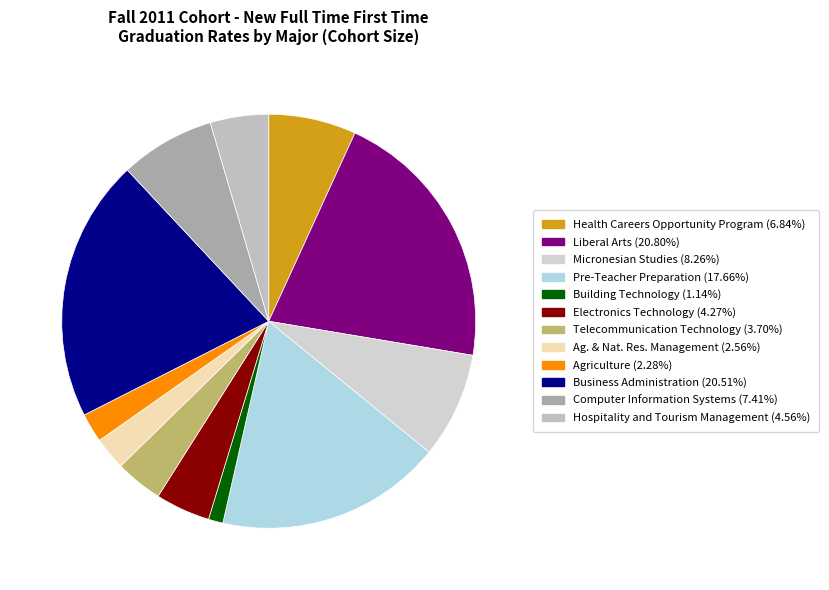

Is there a majority slice in this chart?

No